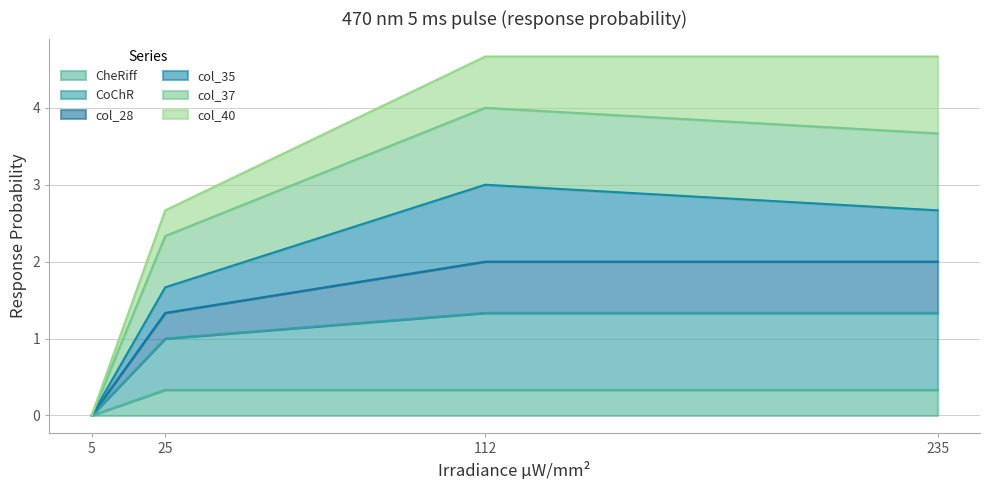

How many data points in col_37 are less than 1?

1